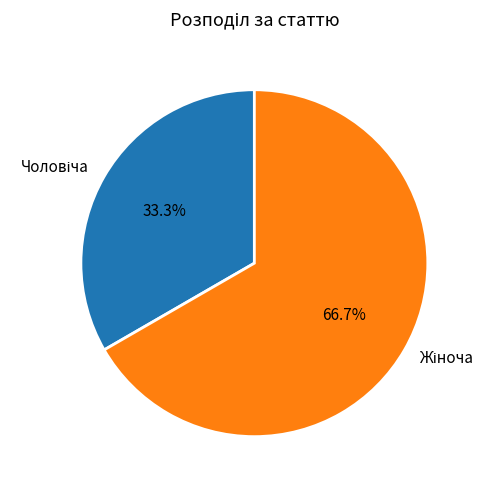

Is there a majority slice in this chart?

Yes